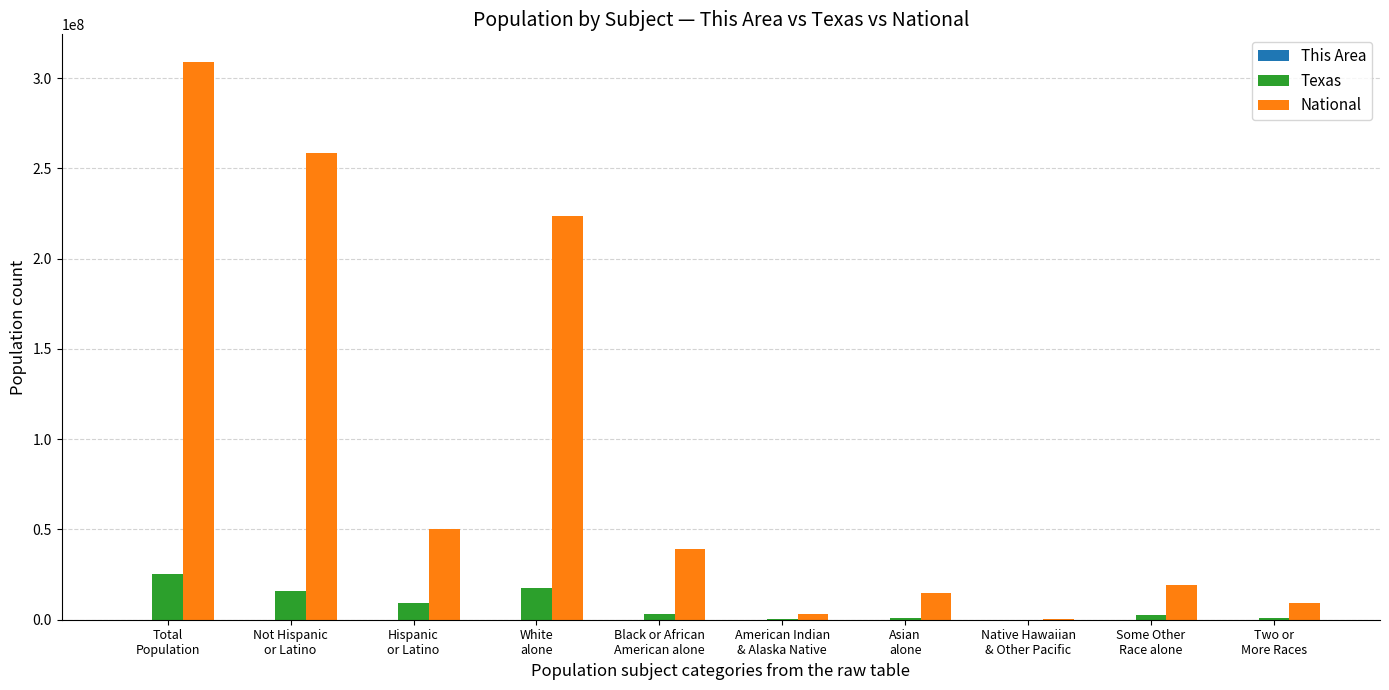

How many groups of bars are there?

10